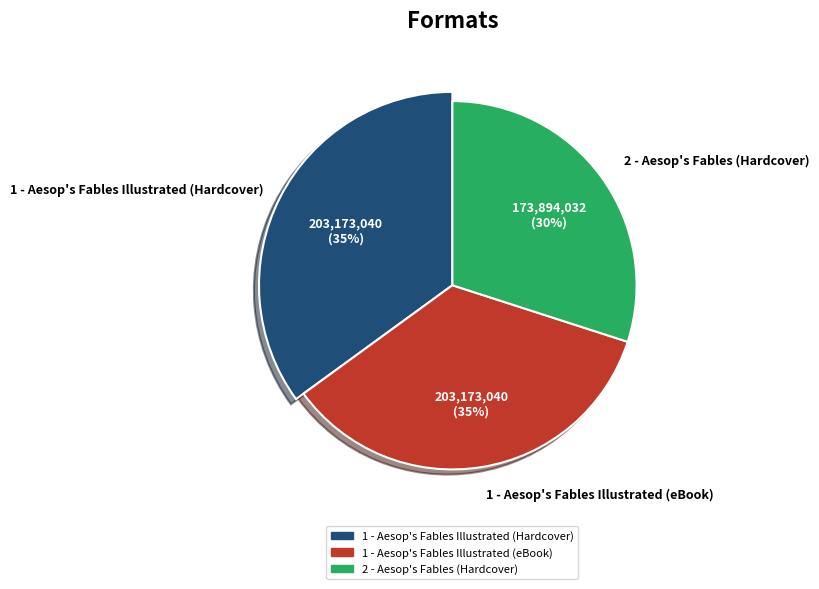

To the nearest percent, what is the difference between the largest and smallest slice percentages?

5%